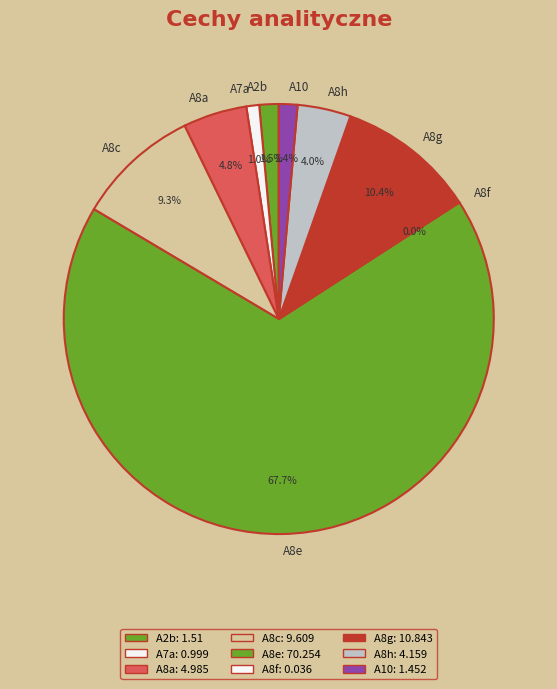

Combined, what portion of the pie is A8g and A8c?

19.7%